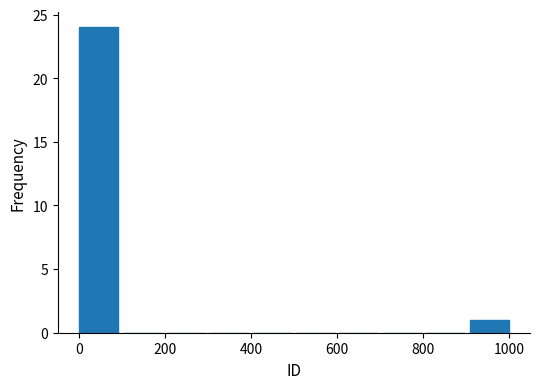

Reading left to right, list every bar in this chart as the range it spans on the x-axis followed by its height. Neither the bar edges nor the heights are printed on the chart, so give them approximately, as read against the axes.

0 to 100: 24
100 to 200: 0
200 to 300: 0
300 to 400: 0
400 to 500: 0
500 to 600: 0
600 to 700: 0
700 to 800: 0
800 to 900: 0
900 to 1000: 1